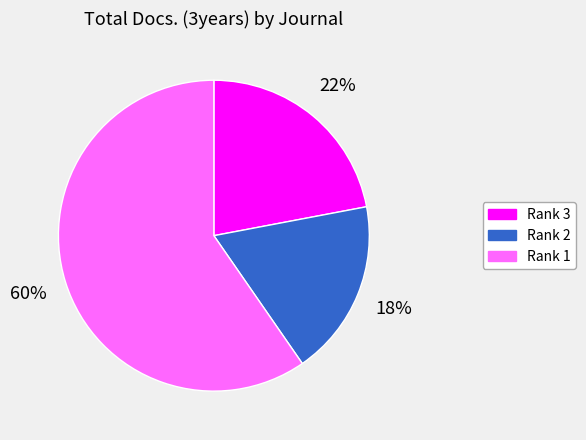

Count the number of slices in the pie.

3